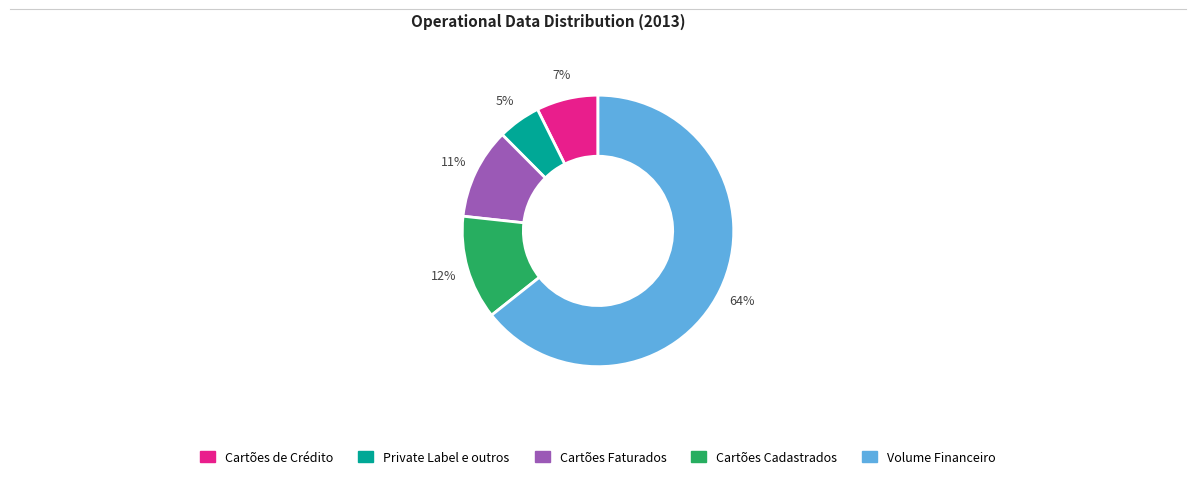

Which has a higher value, Cartões Cadastrados or Cartões de Crédito?

Cartões Cadastrados